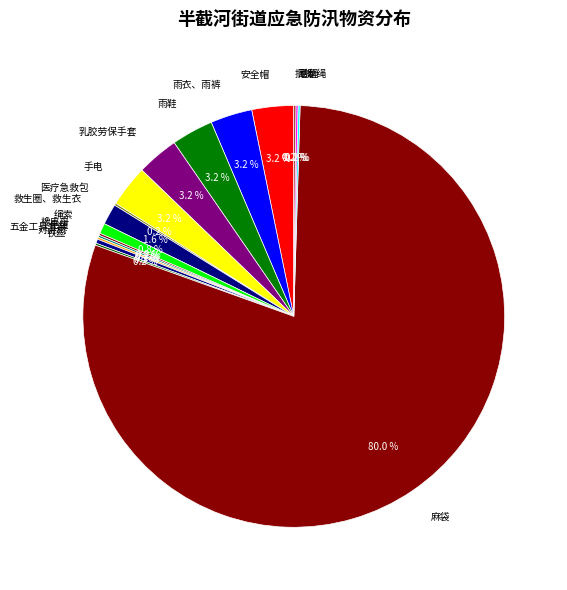

What is the largest slice in the pie chart?

麻袋